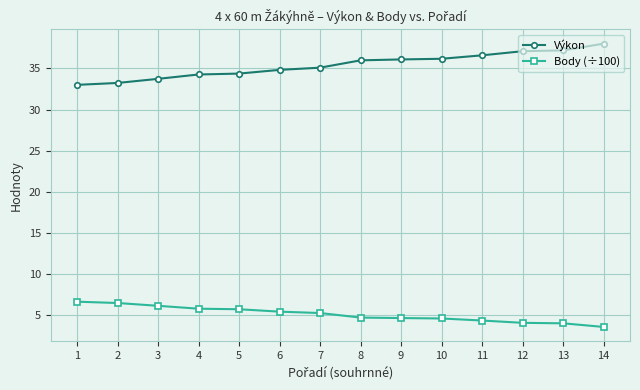

Which series has the widest spread of values?

Výkon